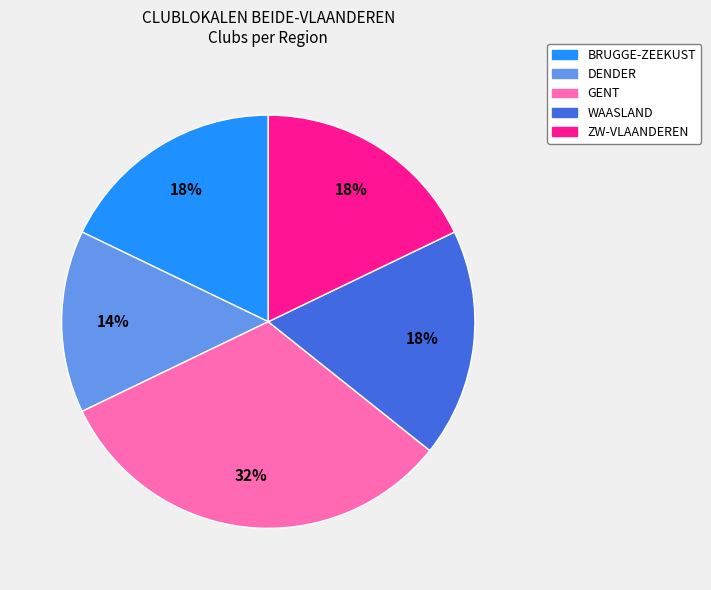

What percentage is the GENT slice, to the nearest percent?

32%